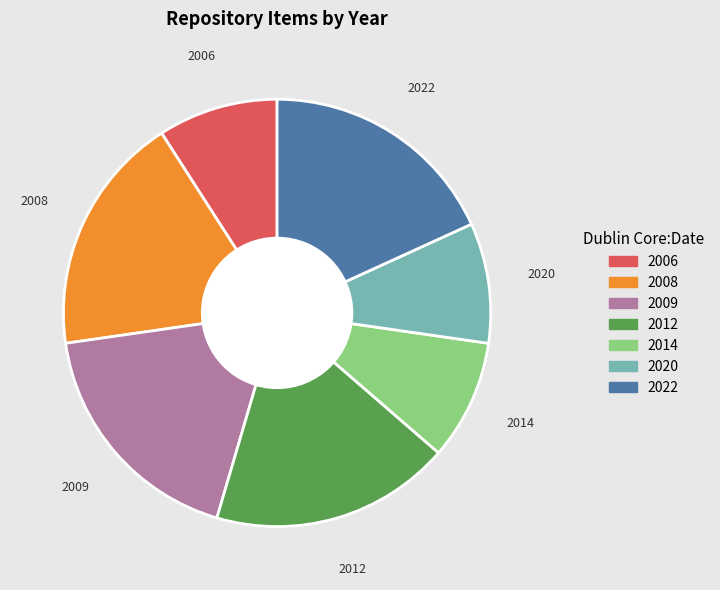

Does any single category account for the majority?

No